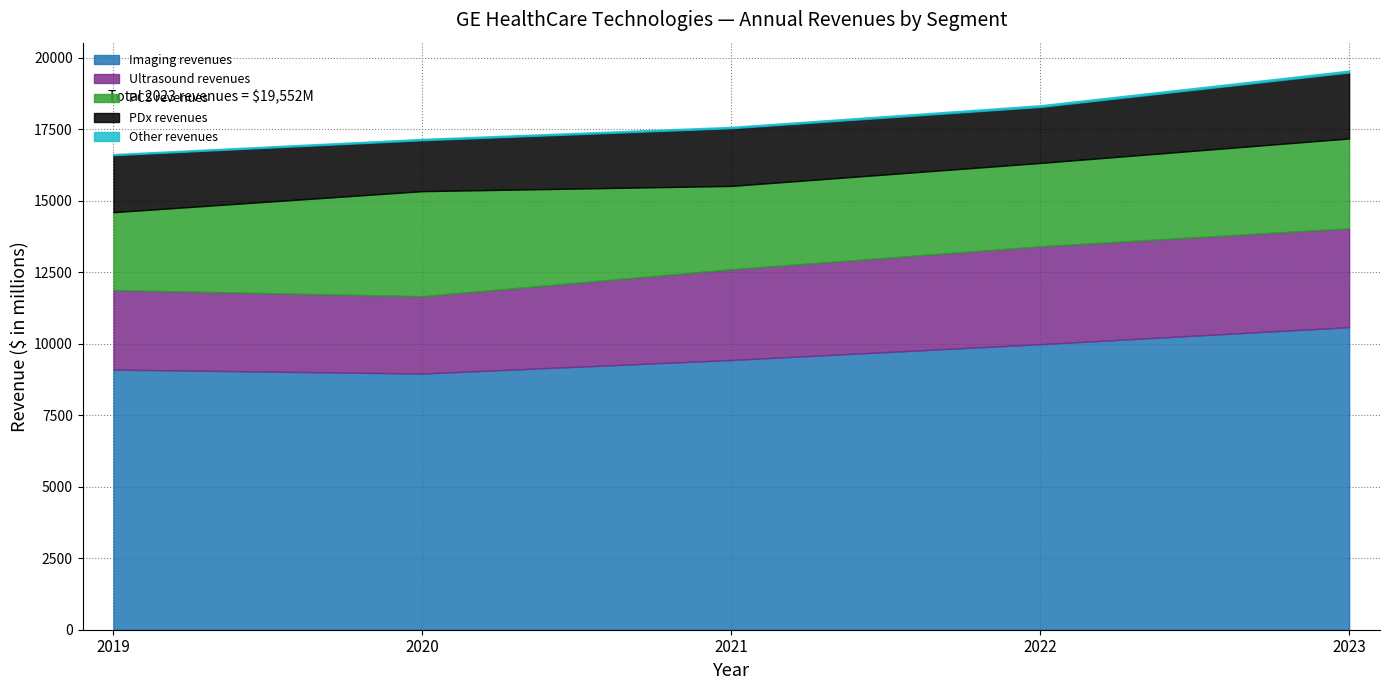

Rank the series by their maximum value, from highest to lowest.

Imaging revenues, PCS revenues, Ultrasound revenues, PDx revenues, Other revenues